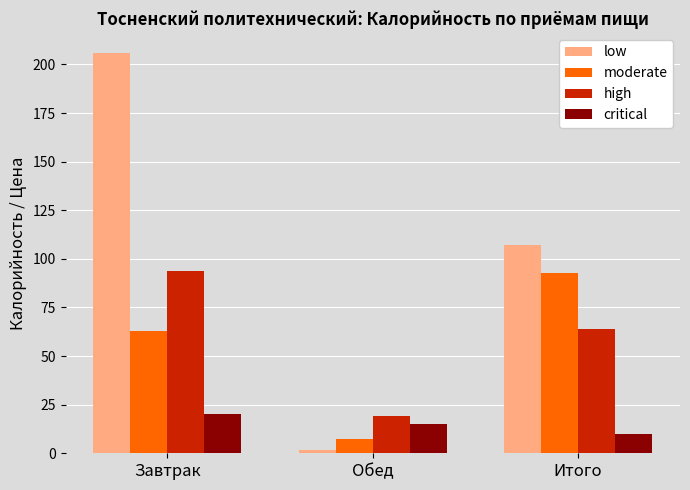

What are all the series names shown in the legend?

low, moderate, high, critical